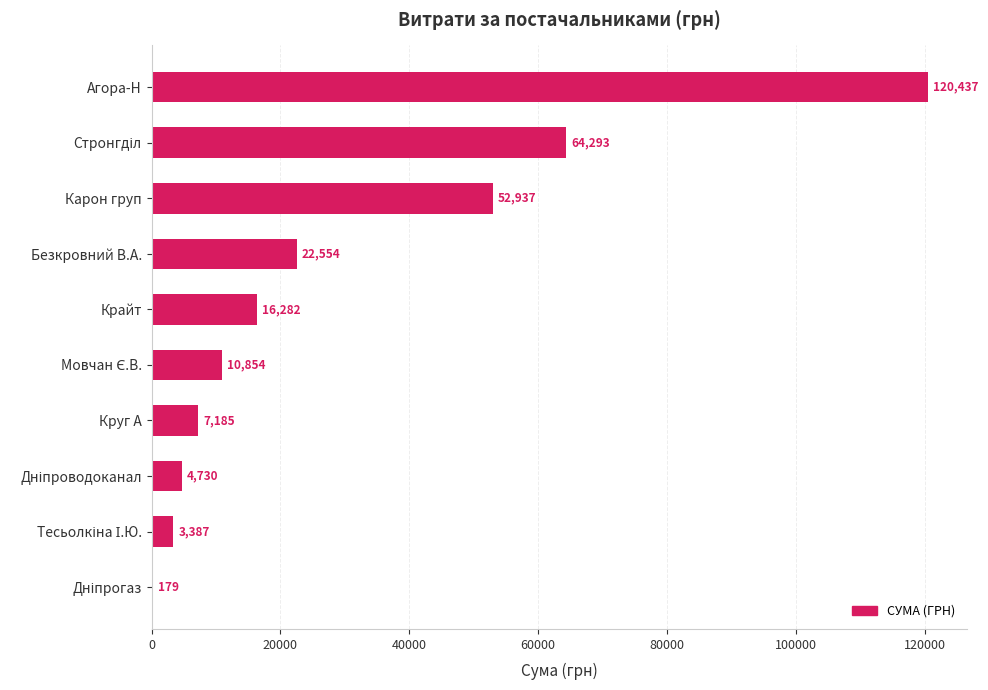

Count the number of categories in the chart.

10